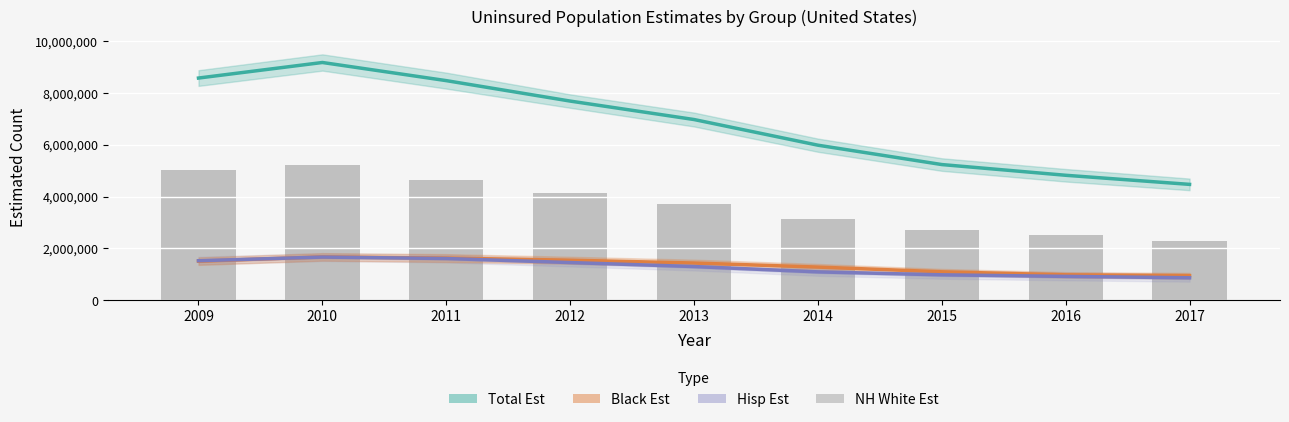

What is the maximum value shown in the chart?

9169226